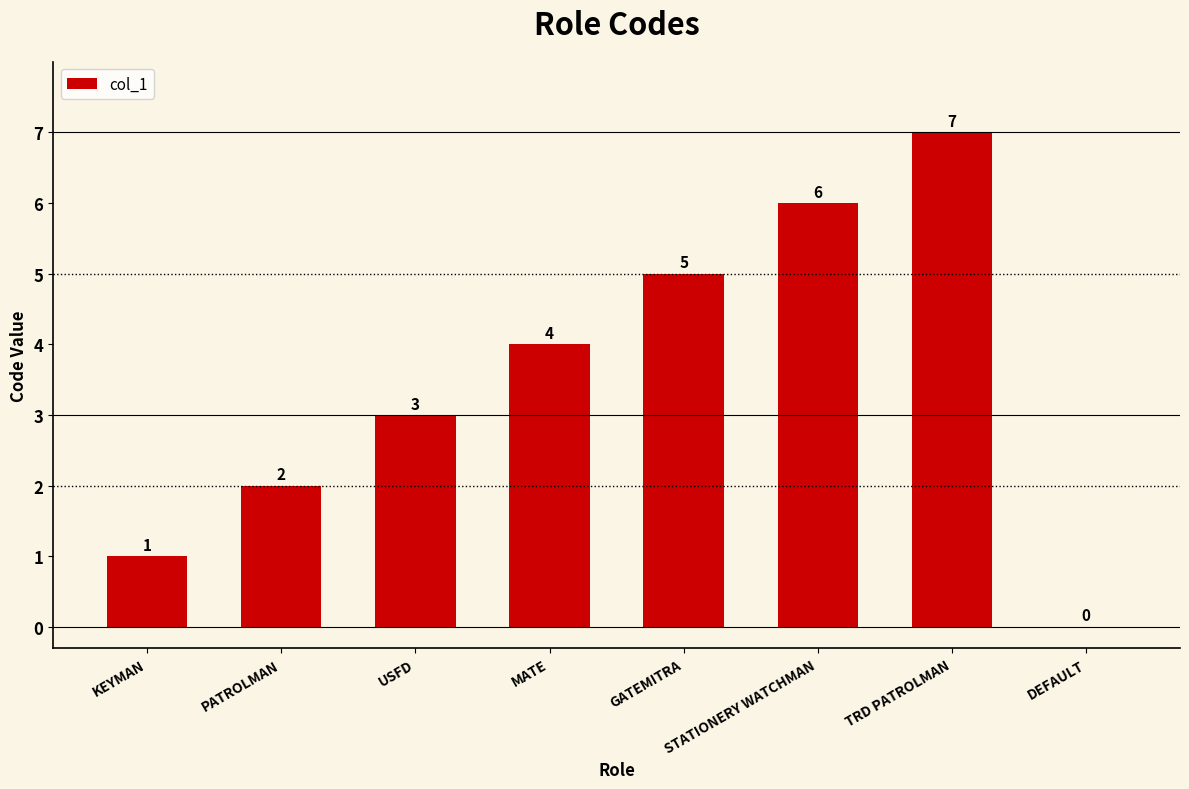

What is the change in value from STATIONERY WATCHMAN to DEFAULT?

-6